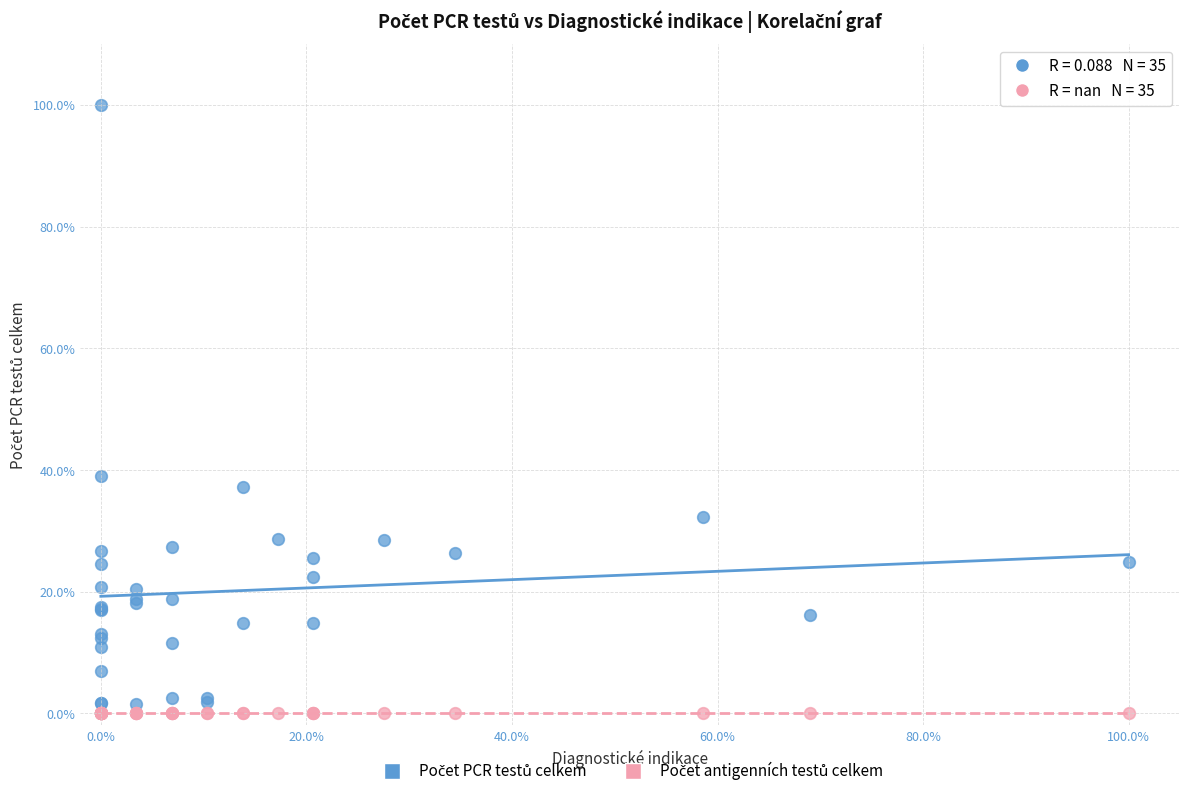

Across all series, what Y value is closest to 50?

39.0